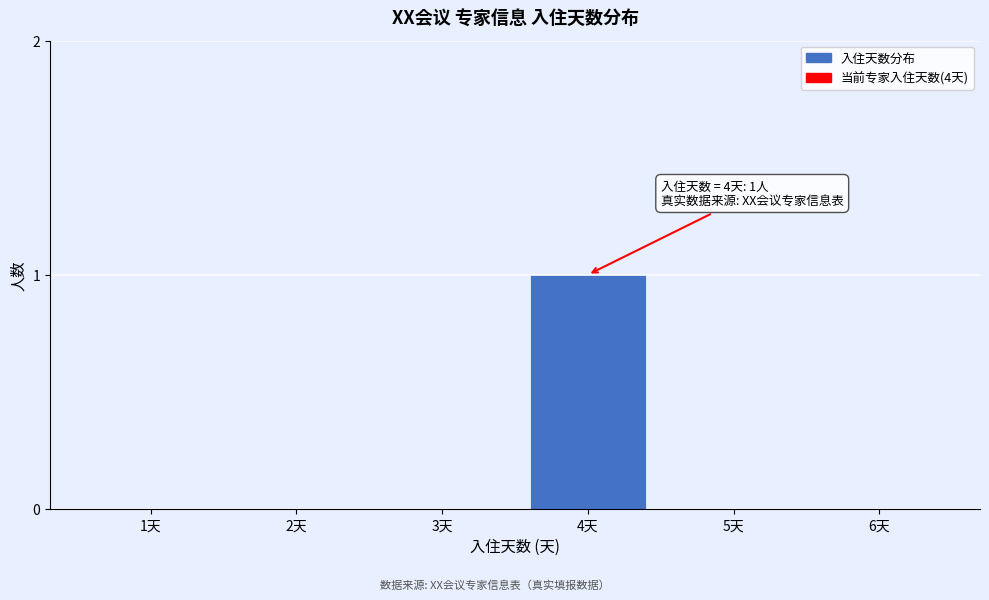

Reading left to right, list all the values displayed in this chart.

1天=0	2天=0	3天=0	4天=1	5天=0	6天=0